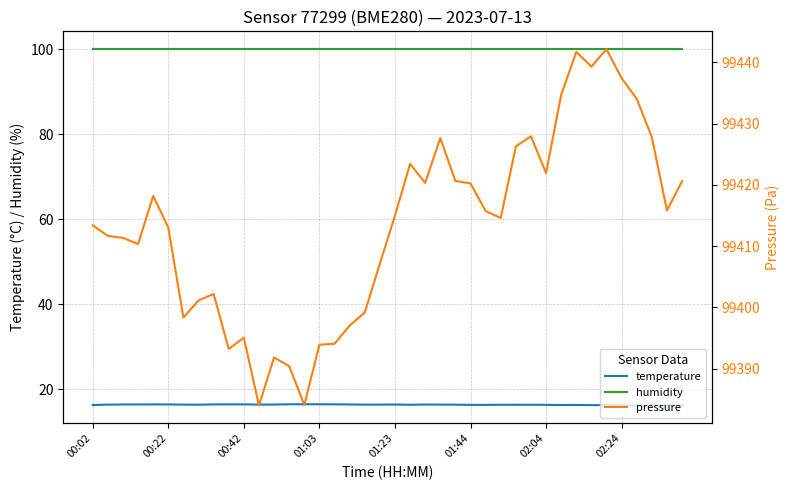

True or false: temperature and humidity intersect in this chart.

False